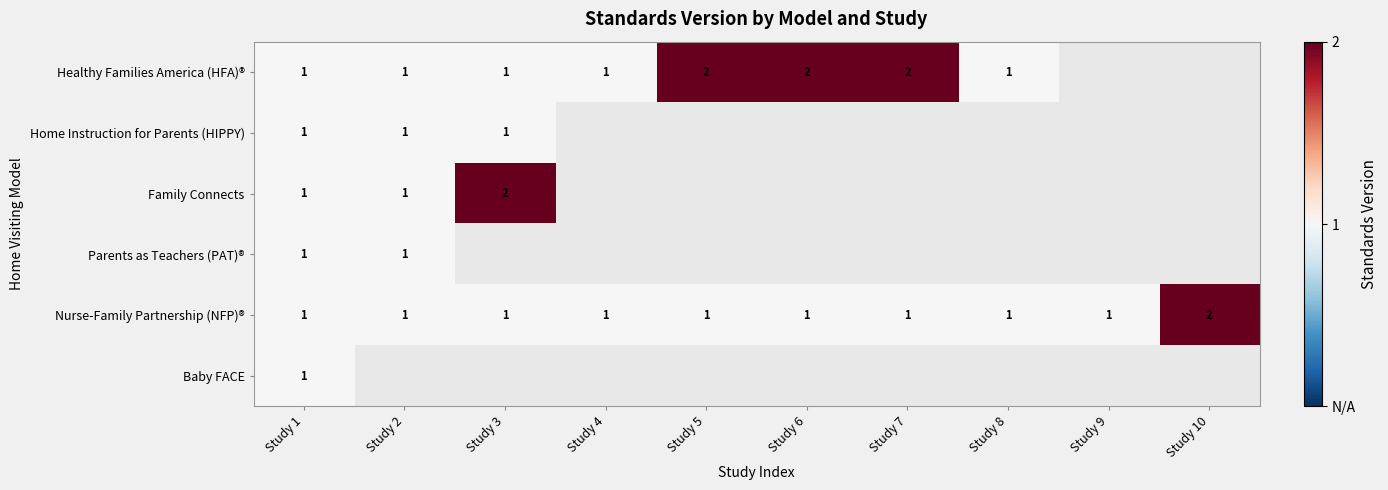

The value of Healthy Families America (HFA)® at Study 8 is 0. True or false?

False